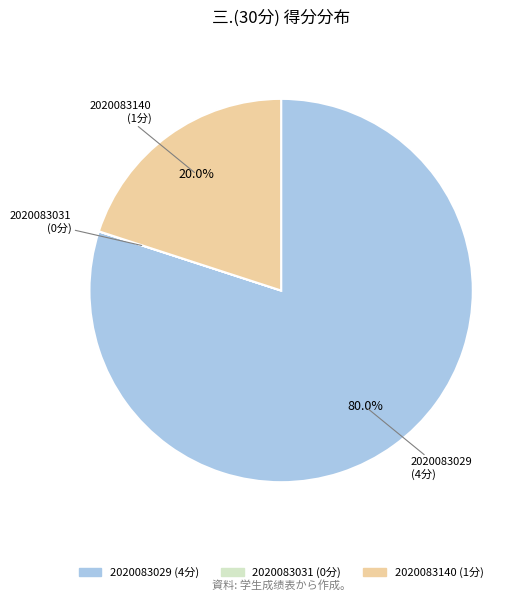

Does 2020083140 represent more than half of the total?

No